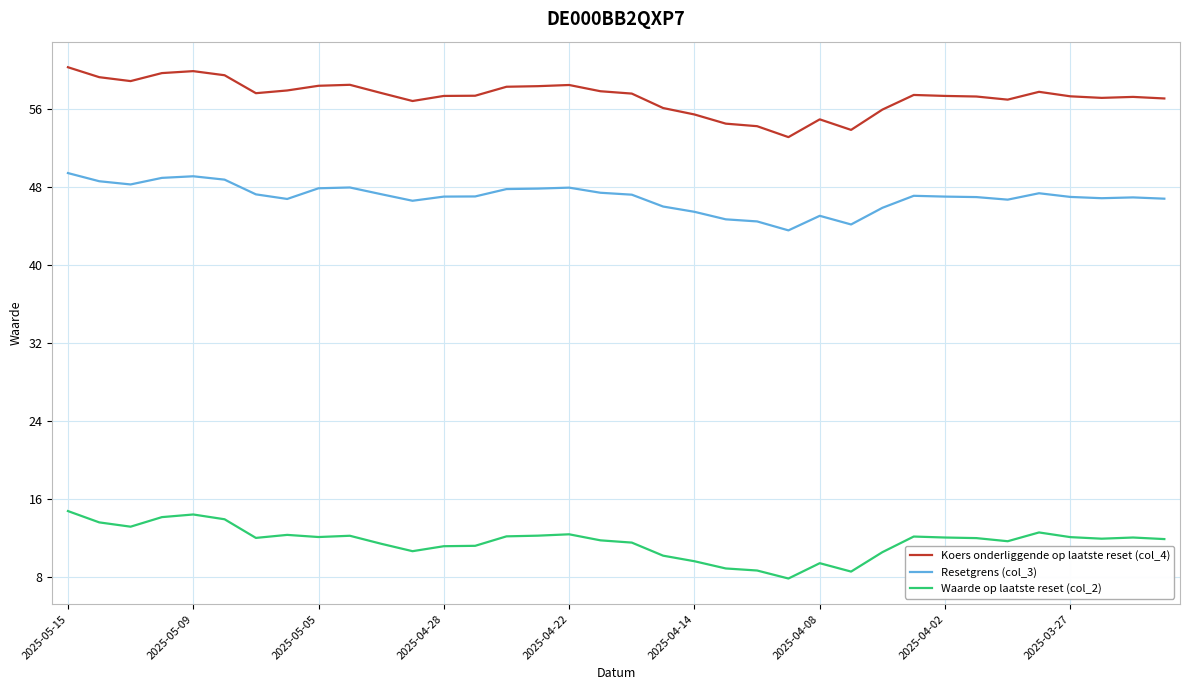

What is the greatest value displayed?

60.2